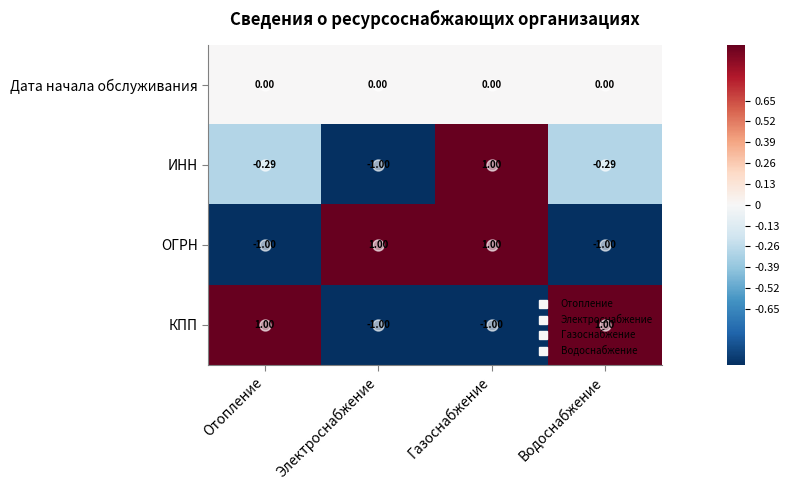

At which category is the sum across all series the highest?

Газоснабжение